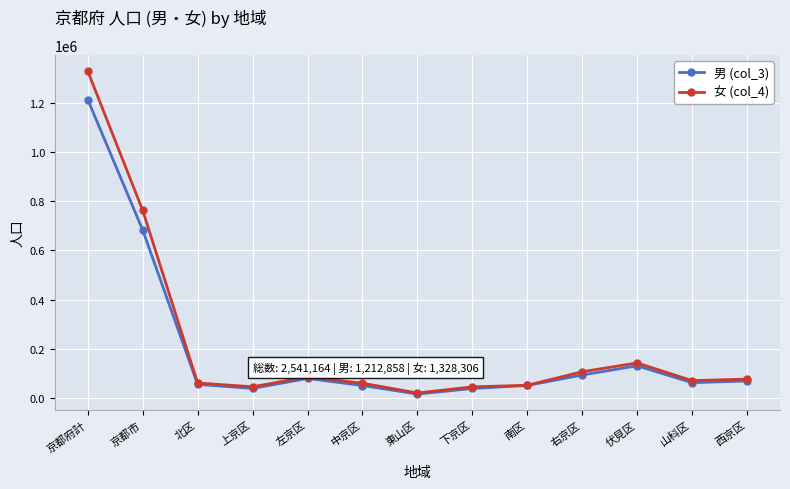

Is it true that 女 (col_4) equals 51310 at 南区?

True